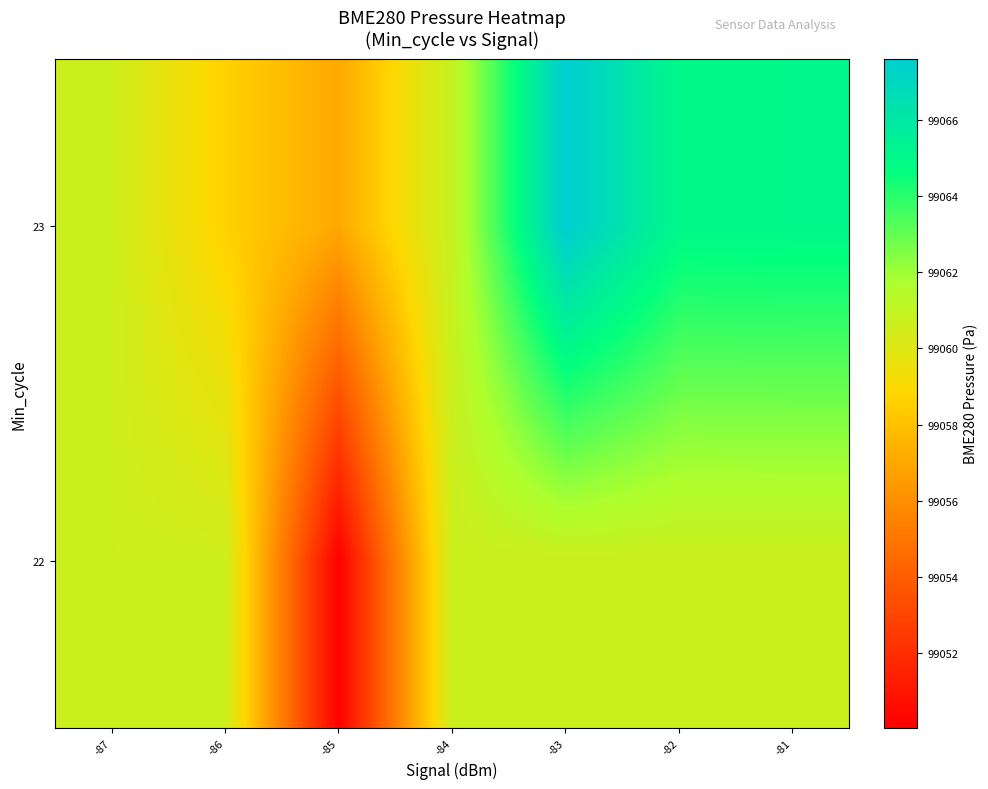

List the series in order of their overall mean, highest first.

23, 22